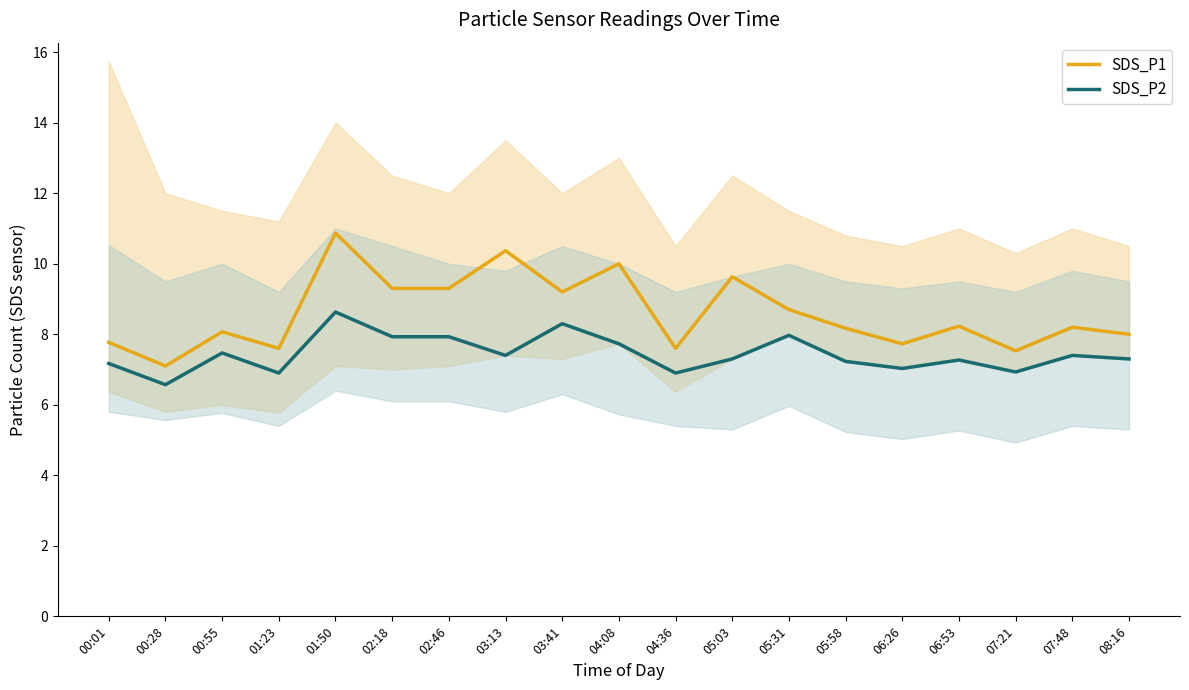

How many interior local valleys does the SDS_P1 series have?

6